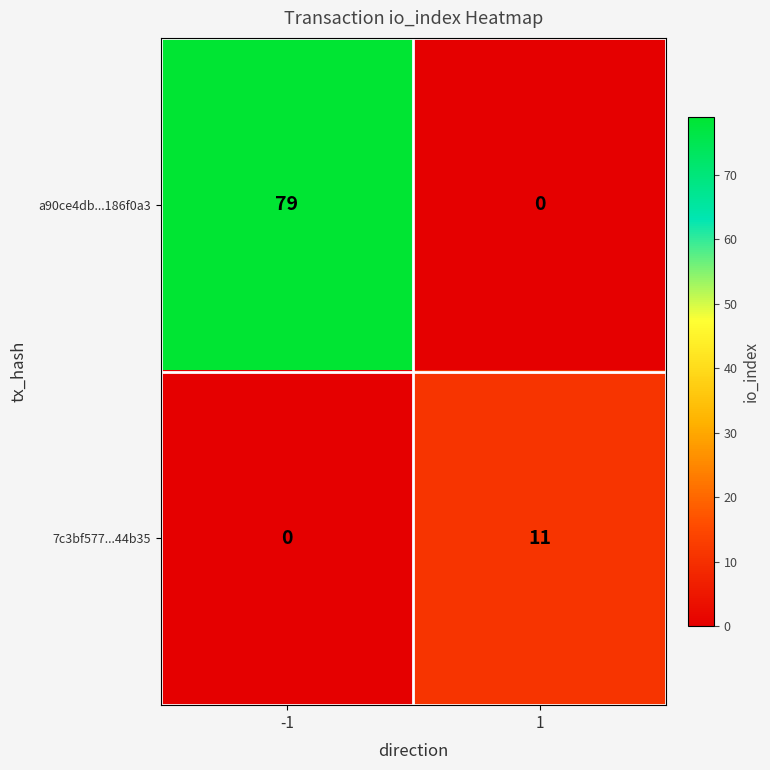

The 7c3bf577...44b35 series shows 20 at 1. True or false?

False